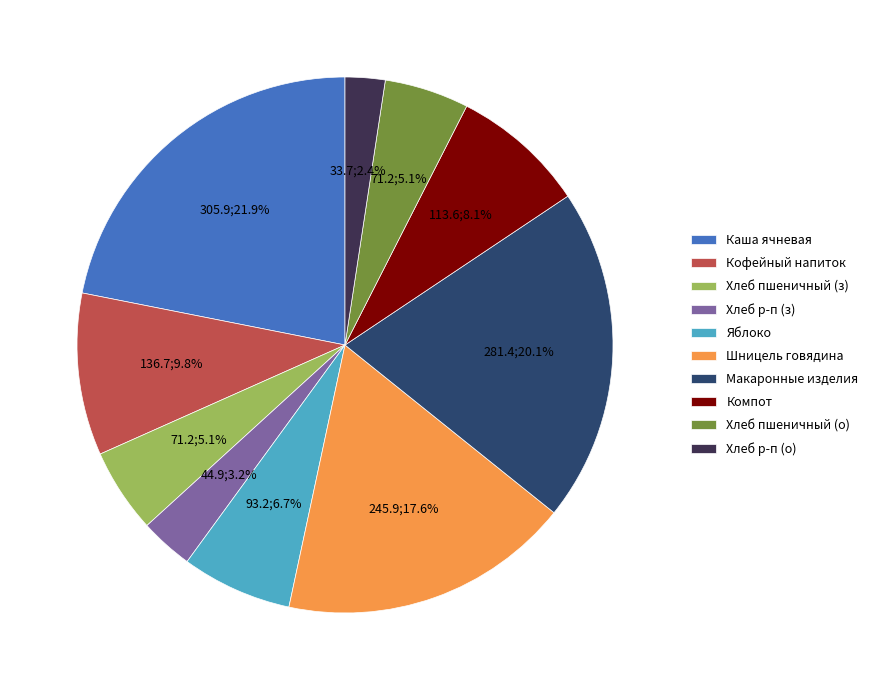

How many segments does this pie chart have?

10